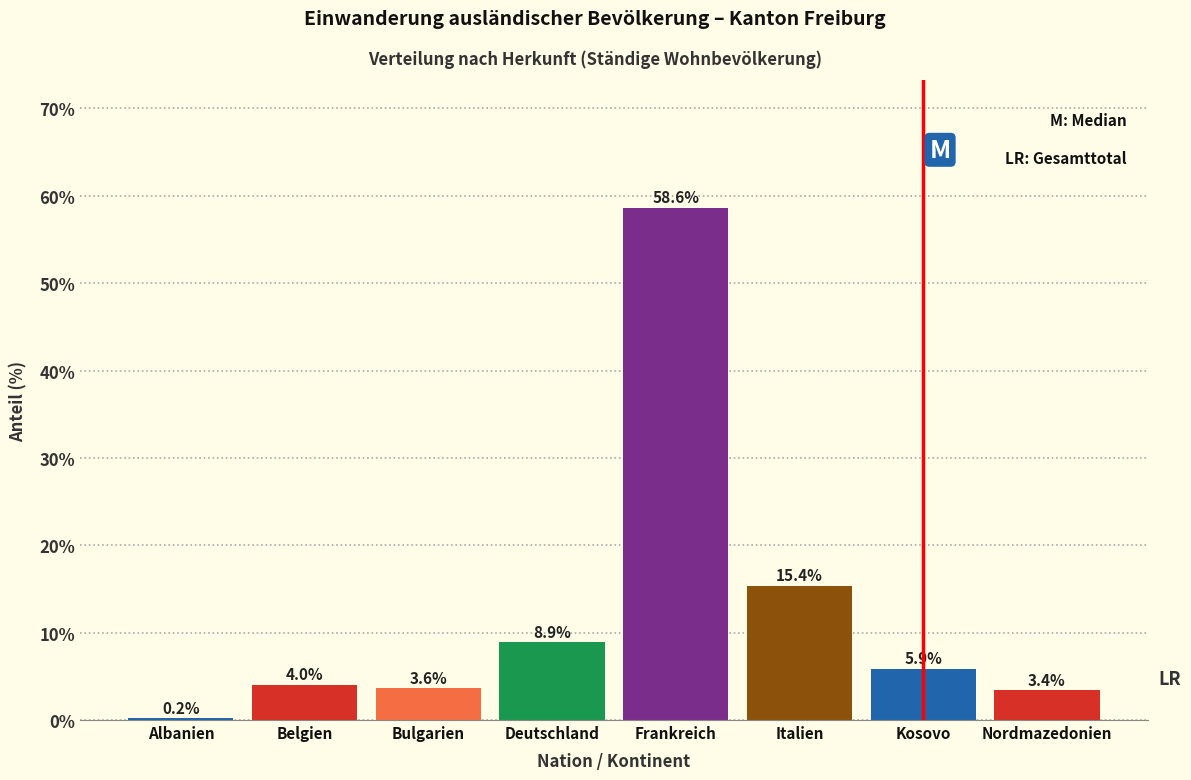

Reading left to right, transcribe all the data shown in this chart.

Albanien=0.2	Belgien=4.0	Bulgarien=3.6	Deutschland=8.9	Frankreich=58.6	Italien=15.4	Kosovo=5.9	Nordmazedonien=3.4